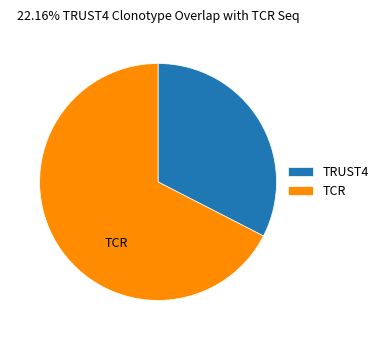

How many segments does this pie chart have?

2